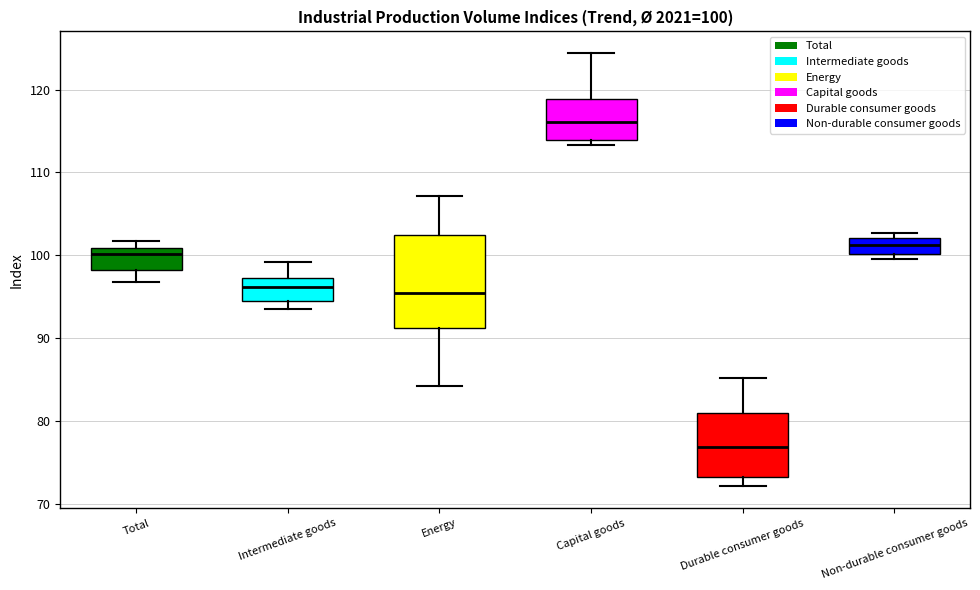

Which box is the tallest, from its lower edge to its upper edge?

Energy